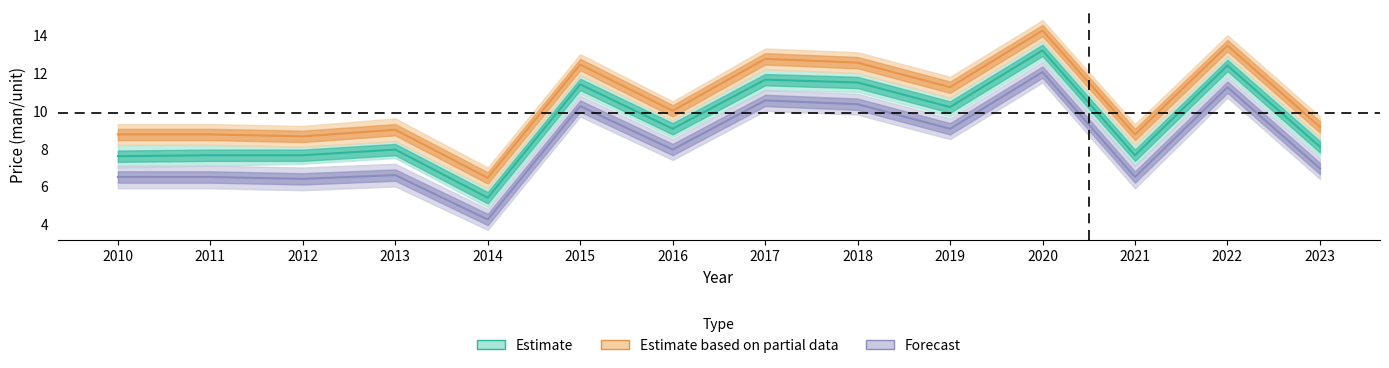

Where is Estimate based on partial data nearest to the value 9?

2016